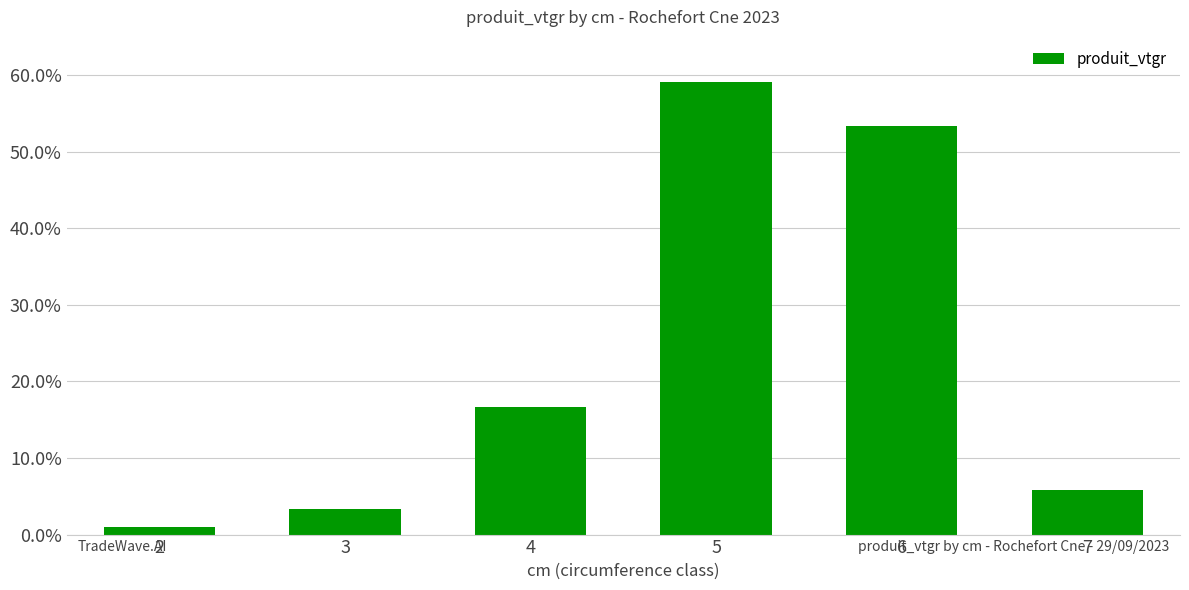

How many values exceed 16?

3